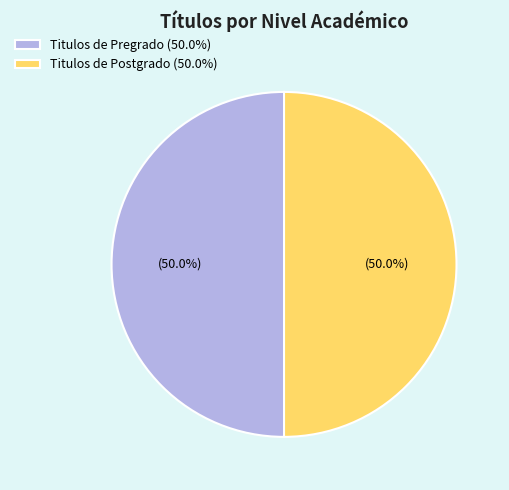

What percentage do Titulos de Postgrado (50.0%) and Titulos de Pregrado (50.0%) together represent?

100.0%